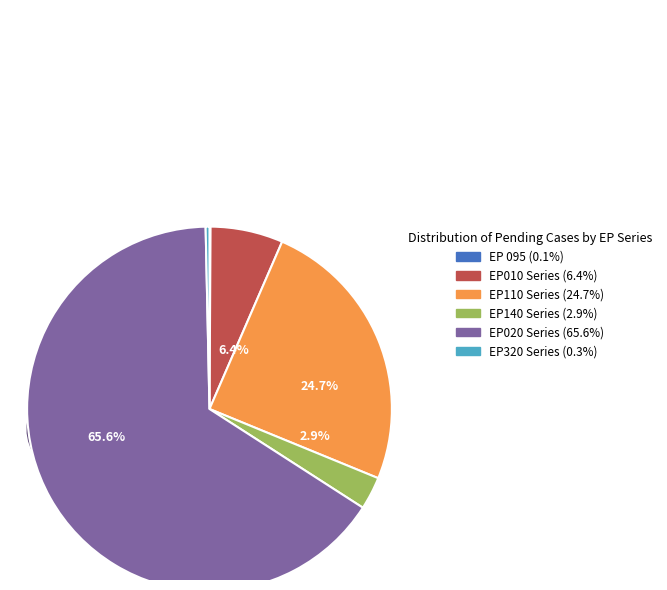

Between EP110 Series and EP320 Series, which is larger?

EP110 Series